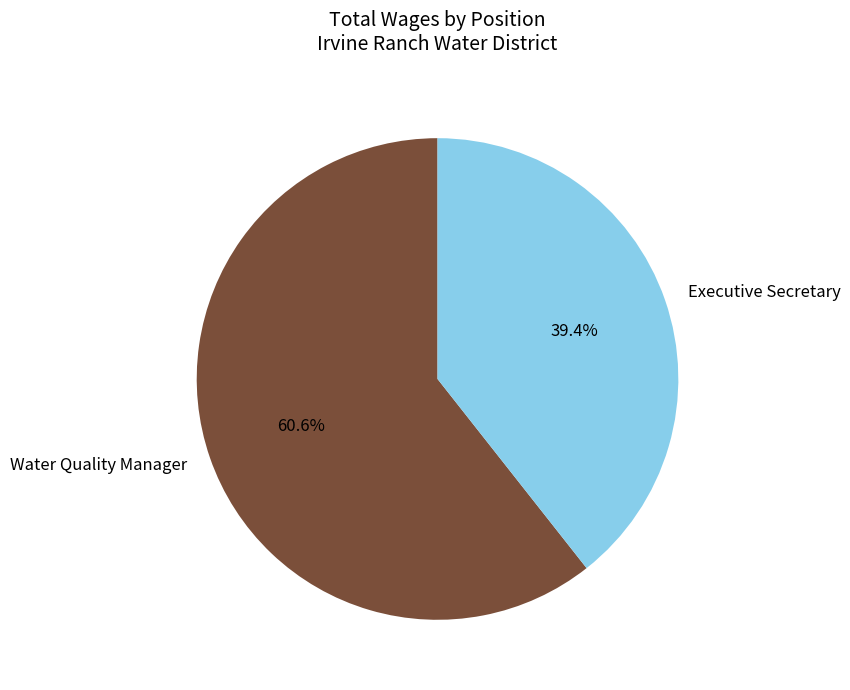

True or false: Water Quality Manager accounts for 61% of the total.

True